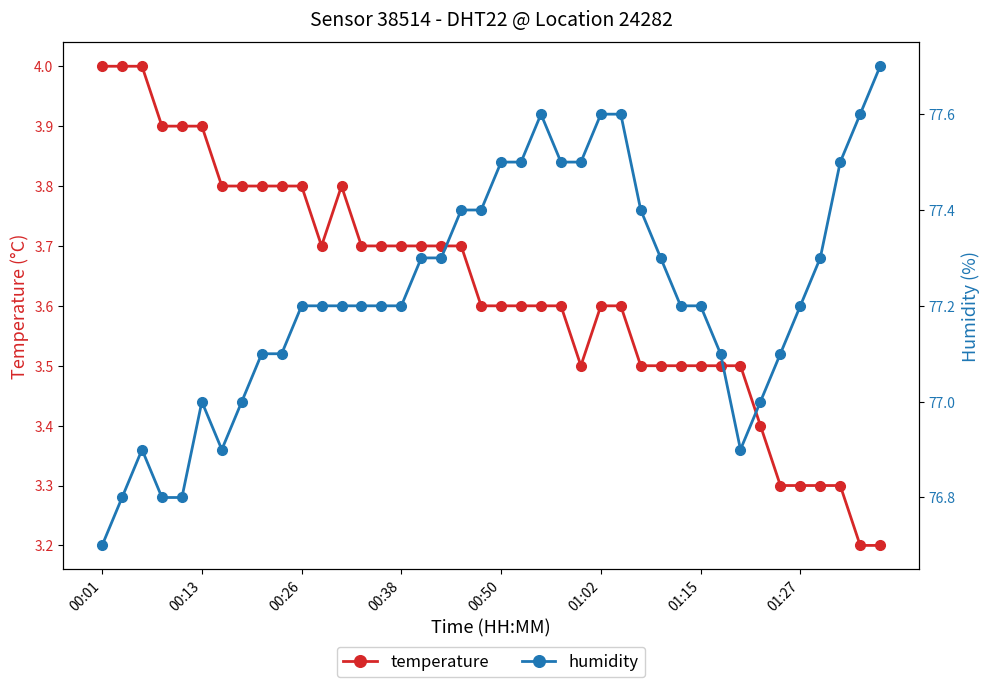

Is it true that temperature equals 3.9 at 00:13?

True